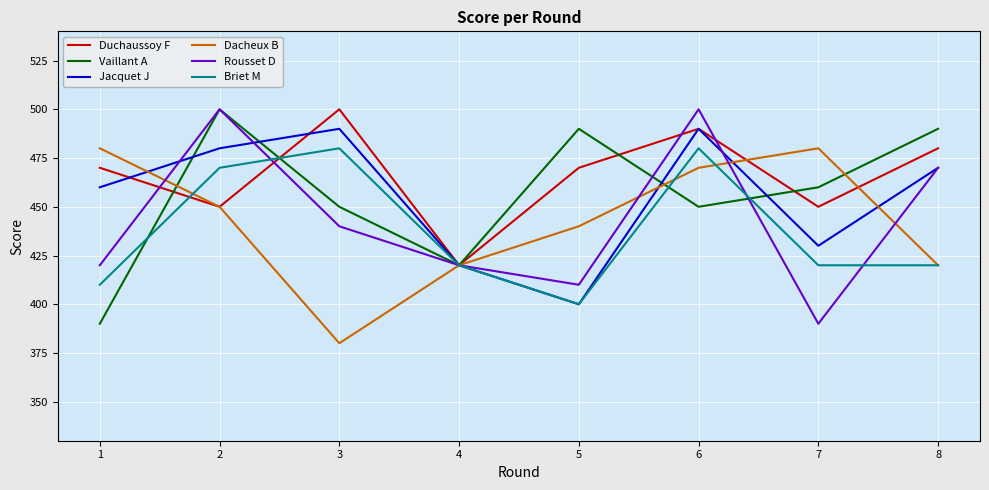

The Jacquet J series shows 775 at 6. True or false?

False